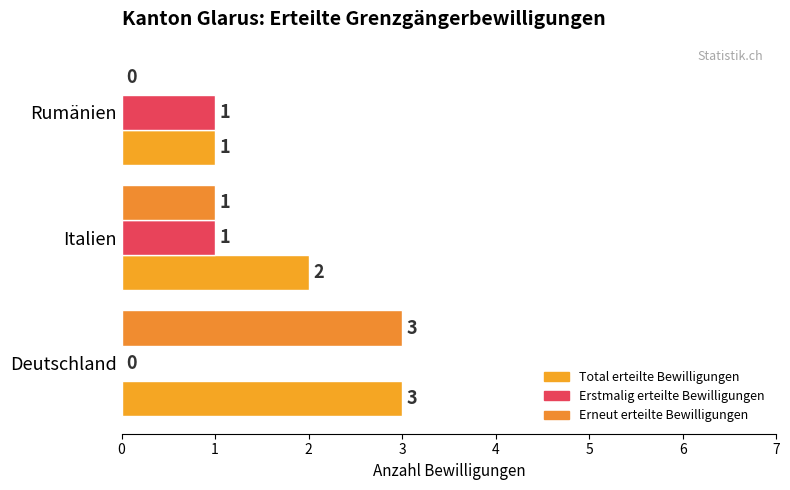

What is the sum of all Erneut erteilte Bewilligungen values?

4